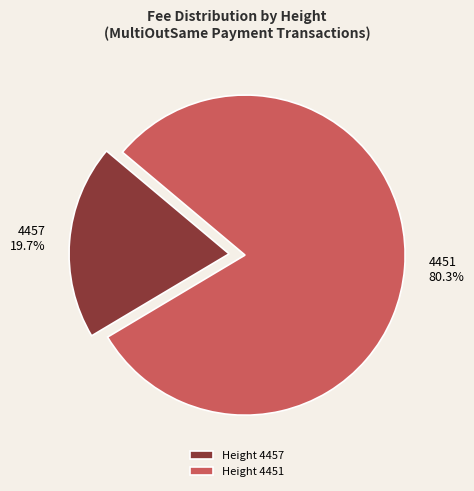

To the nearest percent, what portion does 4451 represent?

80%